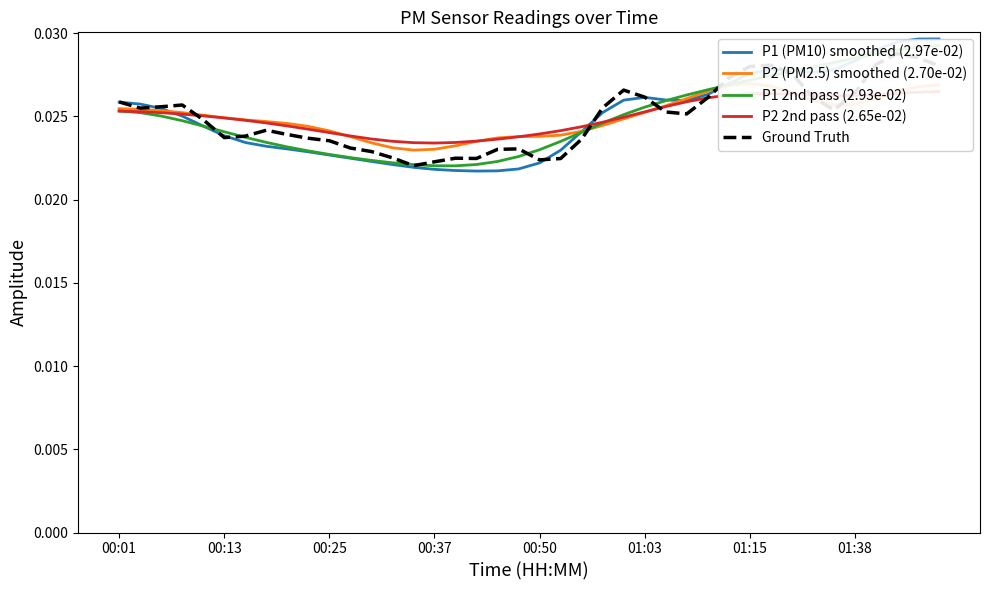

Which series has the largest total across all categories?

P1 2nd pass (2.93e-02)